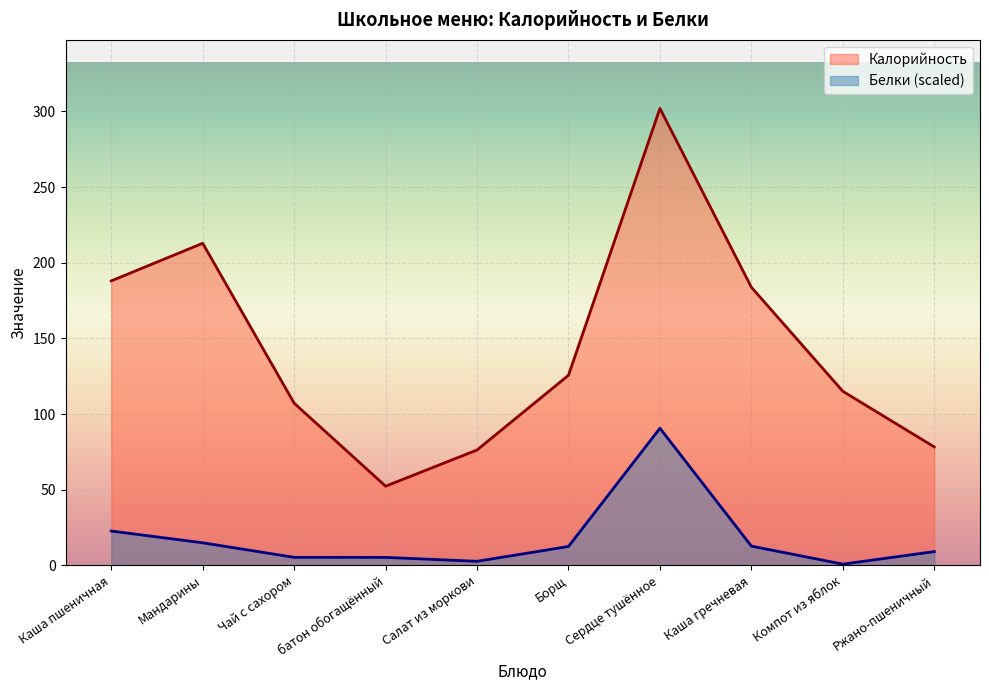

Reading right to left, what are all the values shown in this chart?

Калорийность: Ржано-пшеничный=78.2	Компот из яблок=115.0	Каша гречневая=183.8	Сердце тушённое=302.0	Борщ=125.6	Салат из моркови=76.2	батон обогащённый=52.3	Чай с сахором=107.2	Мандарины=212.8	Каша пшеничная=188.0
Белки: Ржано-пшеничный=9.1	Компот из яблок=0.8	Каша гречневая=12.7	Сердце тушённое=90.6	Борщ=12.4	Салат из моркови=2.6	батон обогащённый=5.2	Чай с сахором=5.3	Мандарины=14.9	Каша пшеничная=22.6